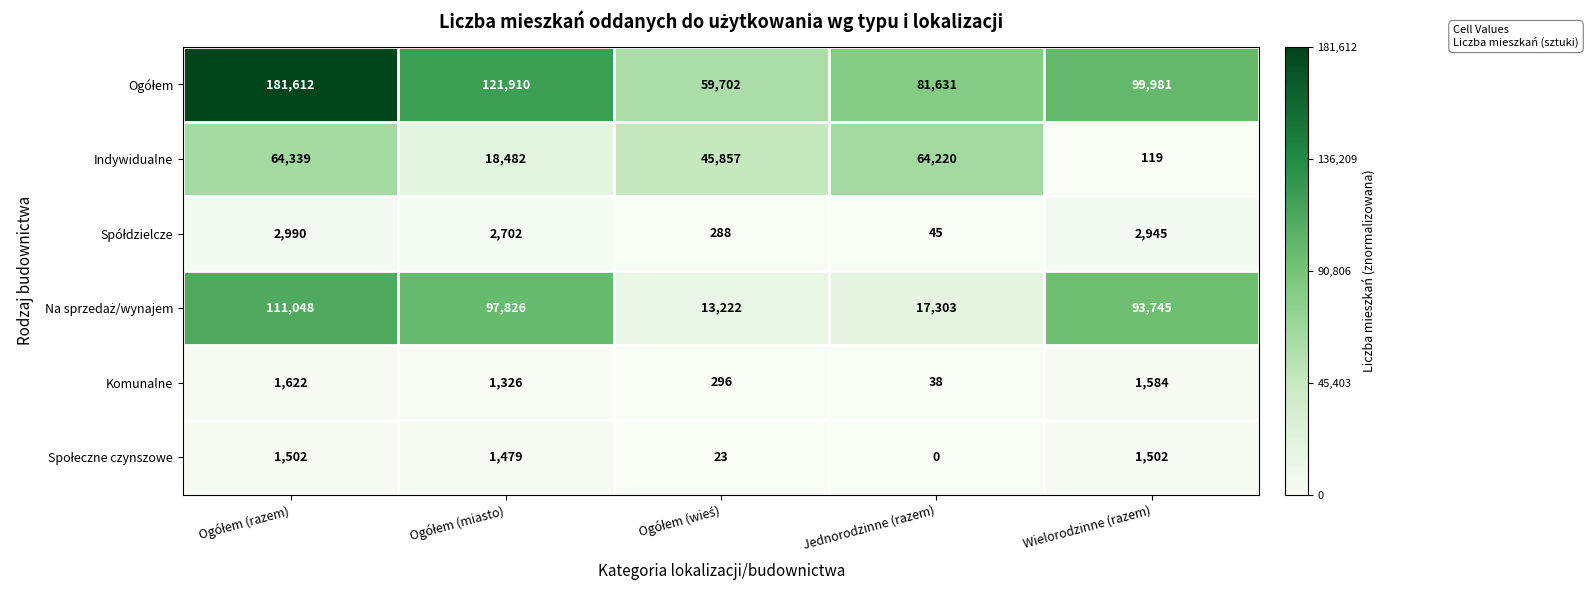

At how many categories does at least one series exceed 0?

5